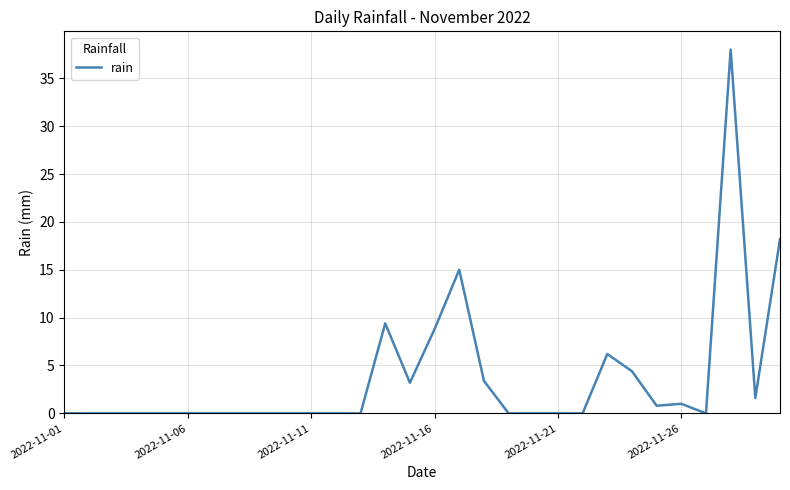

How many categories are shown in the chart?

30